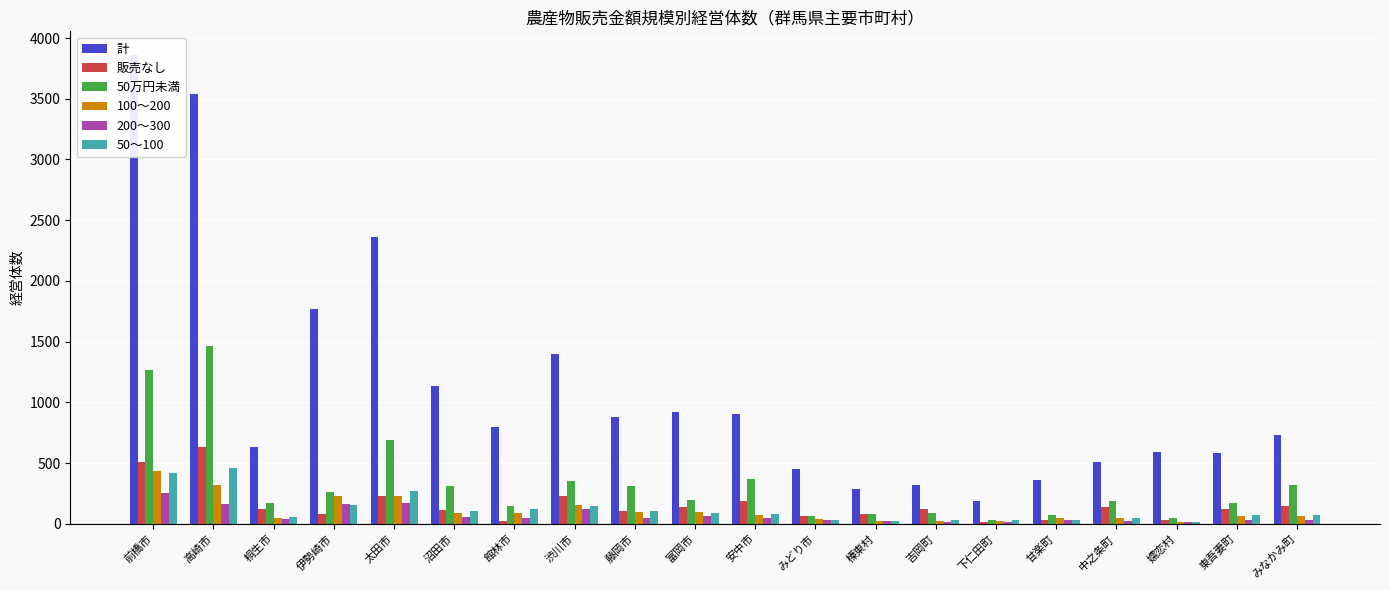

How many data points in 100～200 are above 75?

9